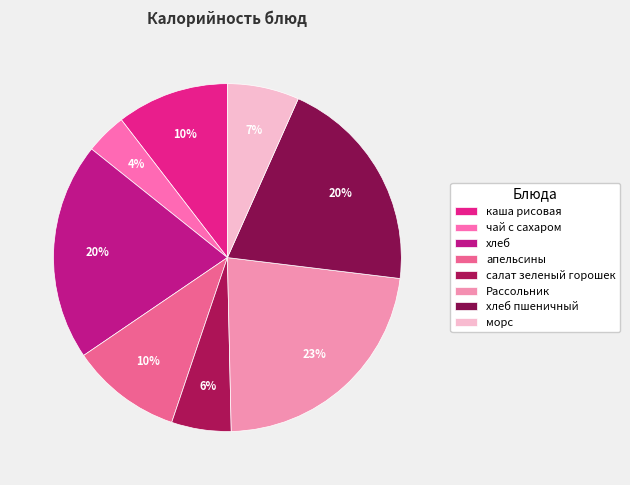

Does морс represent more than half of the total?

No